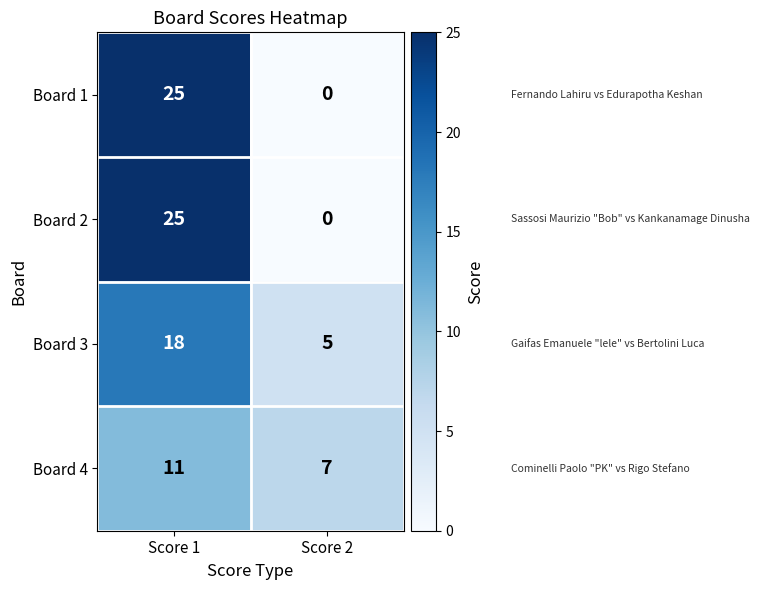

At which category is the sum across all series the highest?

Score 1